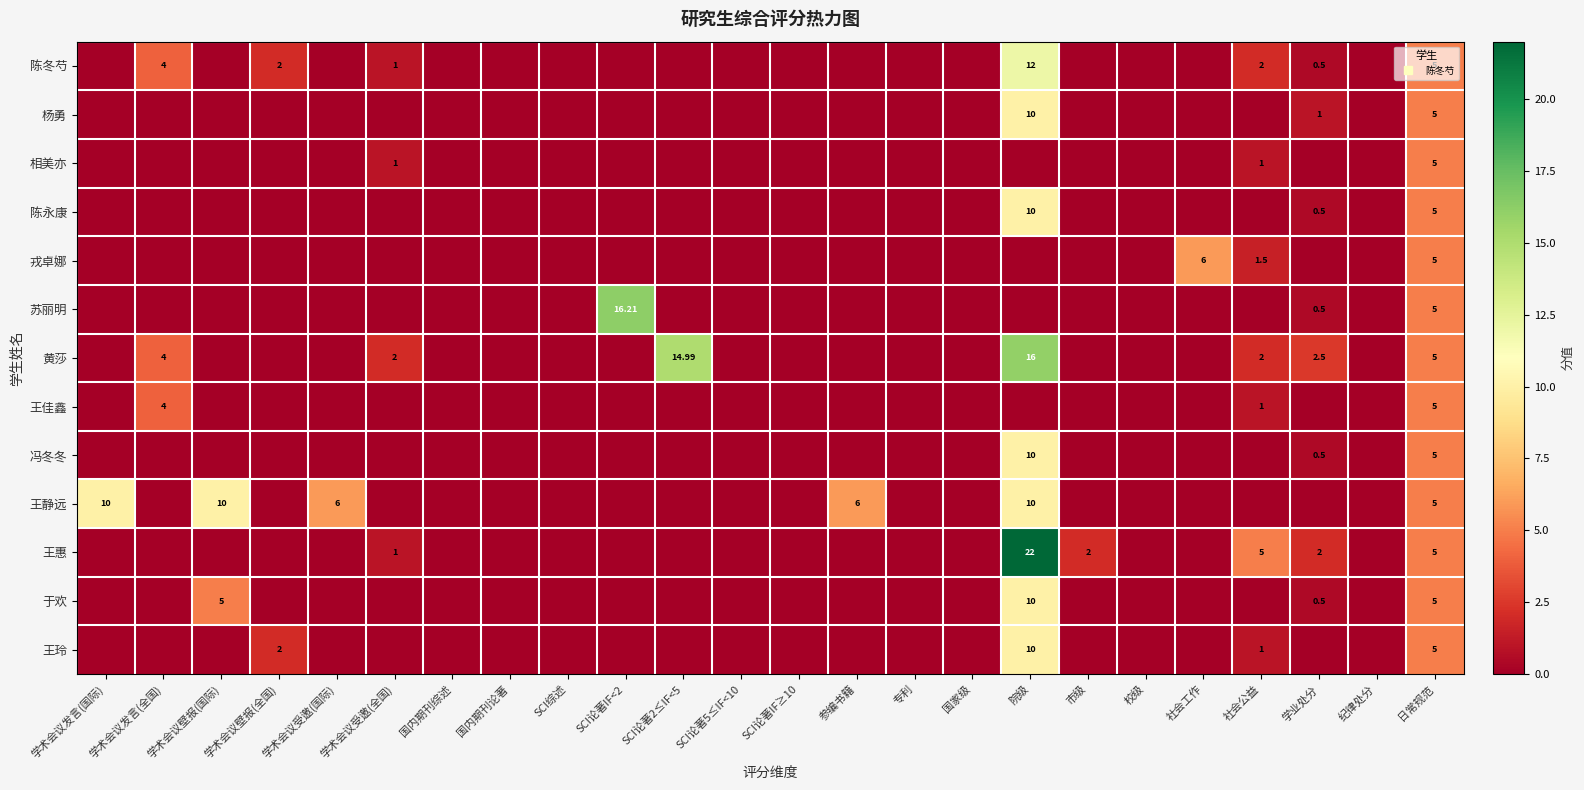

The 王惠 series shows 10.8 at 纪律处分. True or false?

False